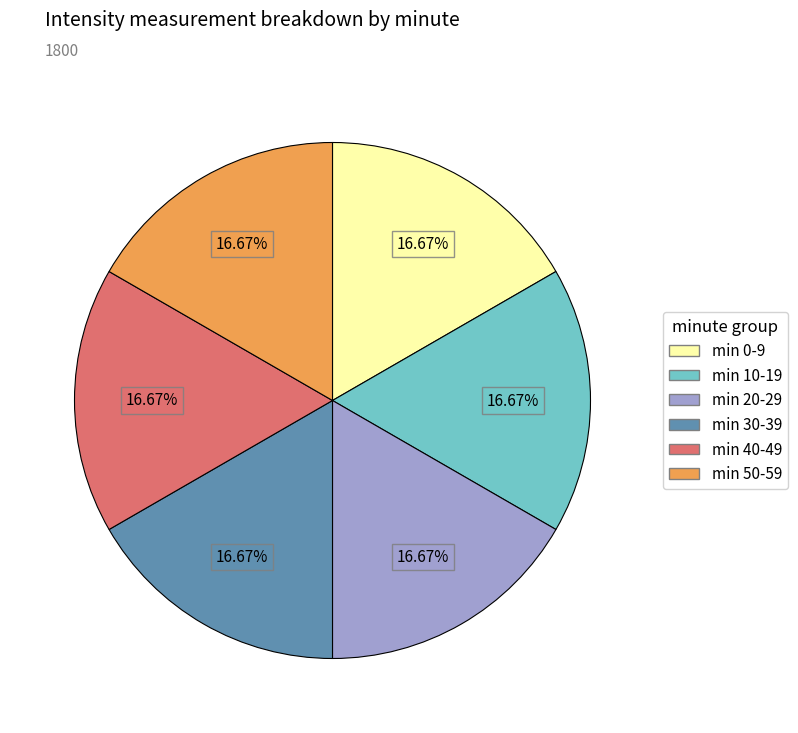

Does any single category account for the majority?

No